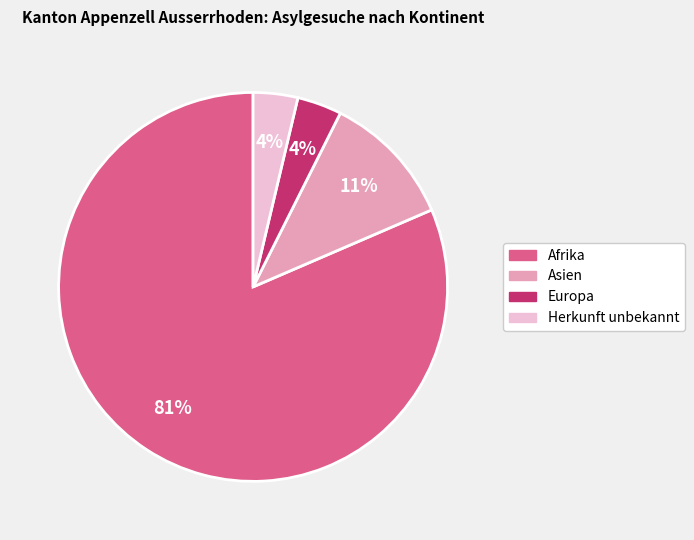

To the nearest percent, what is the average slice percentage?

25%